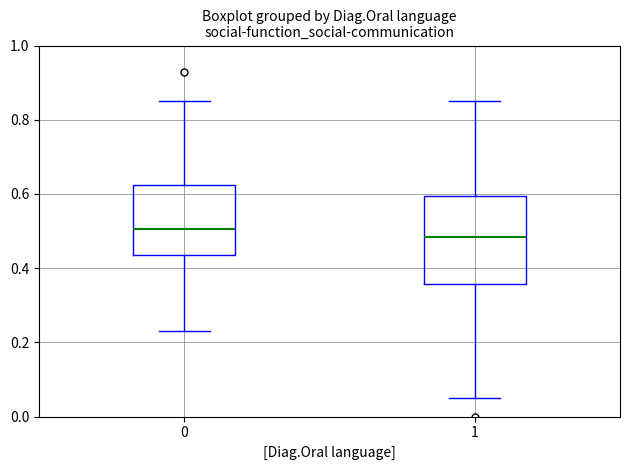

Which box's median line is the highest?

0